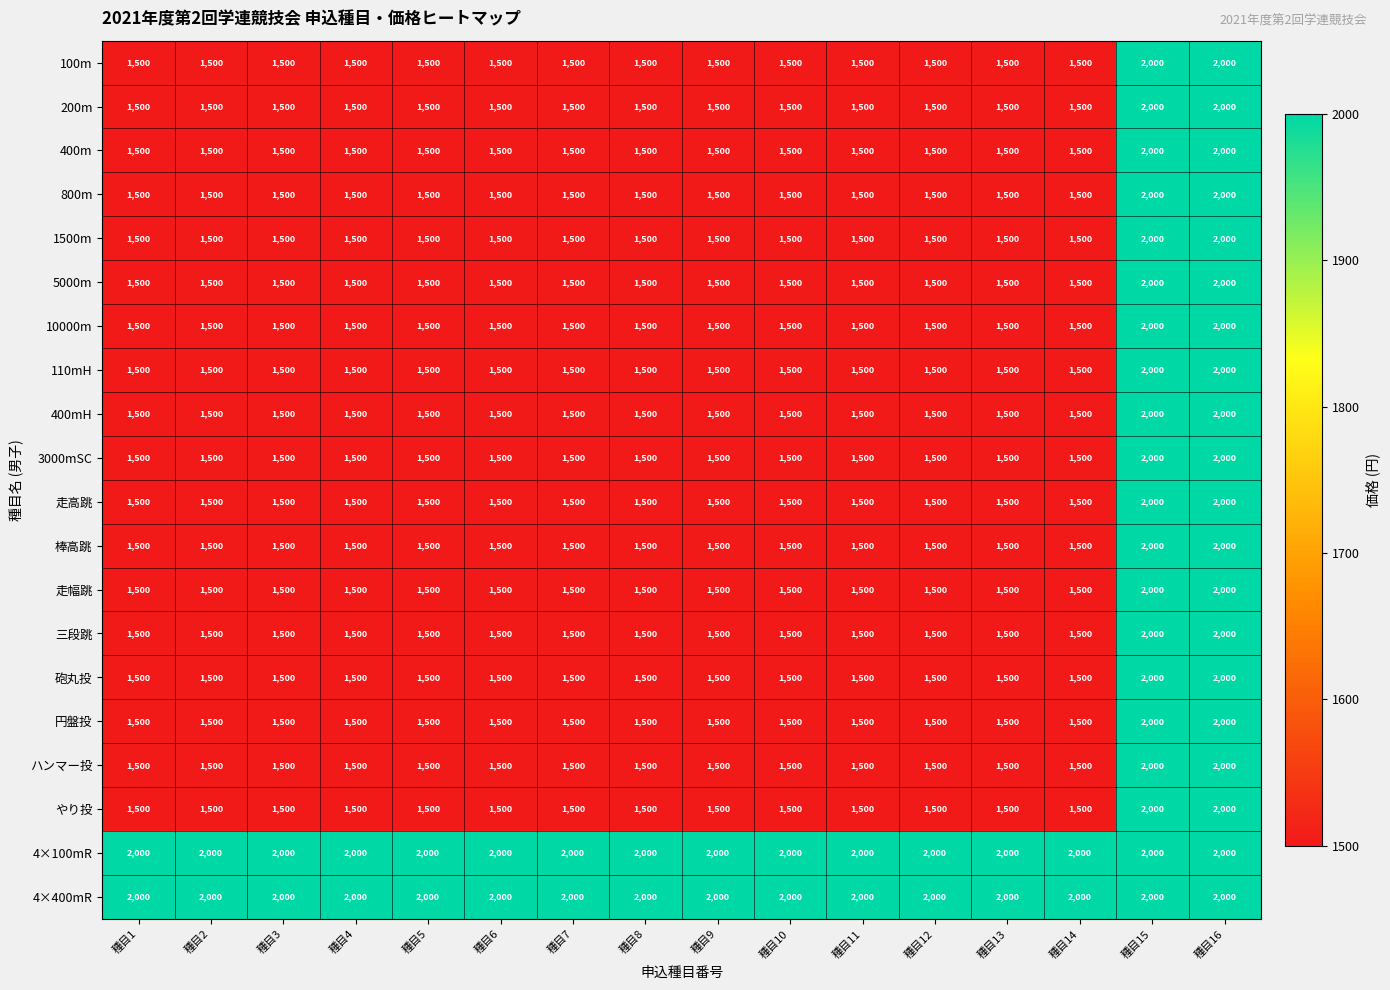

What is the difference between the highest and lowest values at 種目14?

500